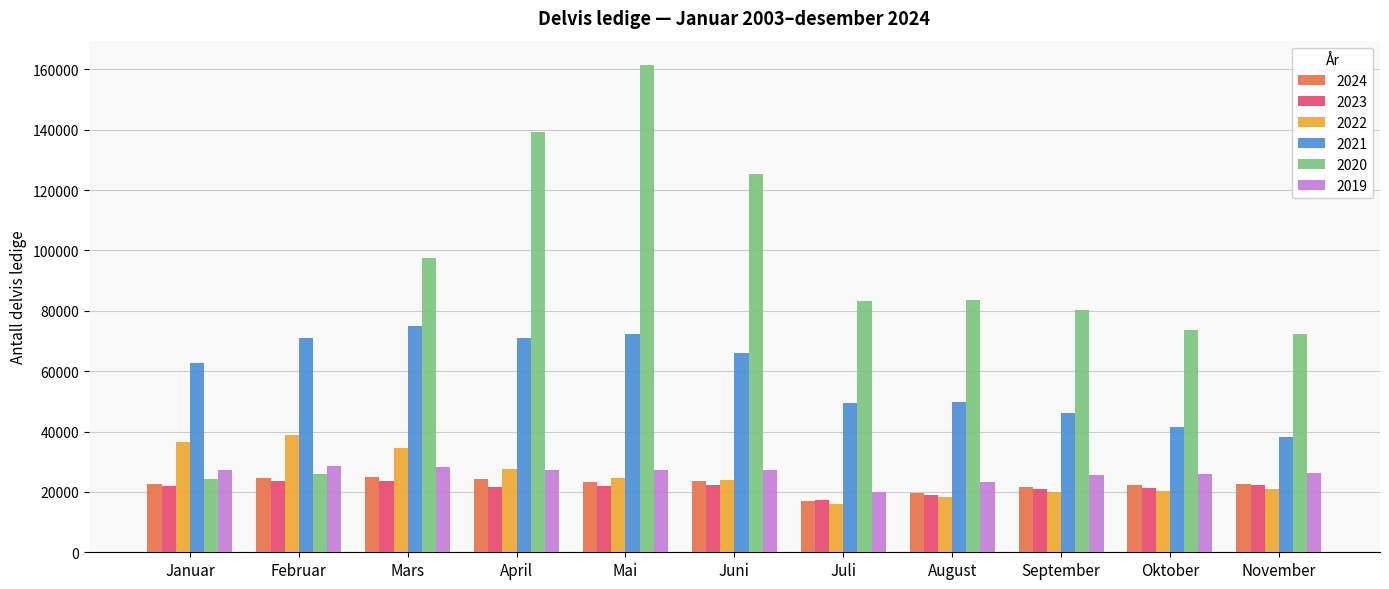

What is the spread (max minus min) of values at Juni?

102961